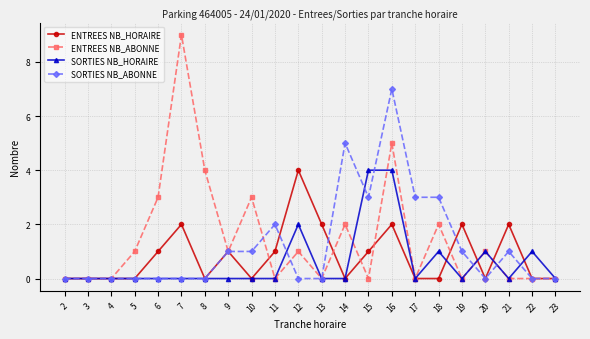

Is this an area chart (filled region under the line)?

No